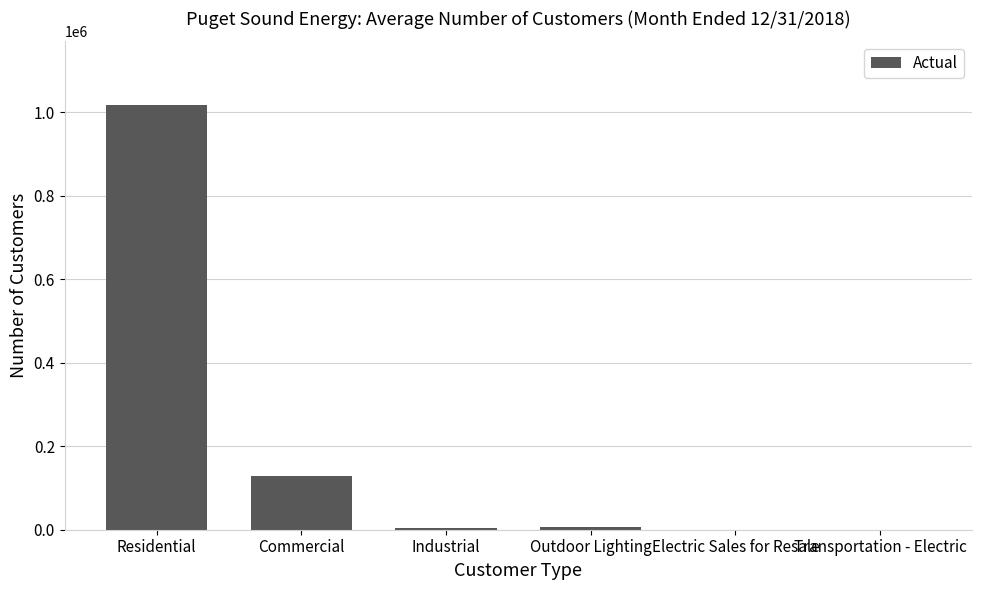

What is the maximum value shown in the chart?

1017765